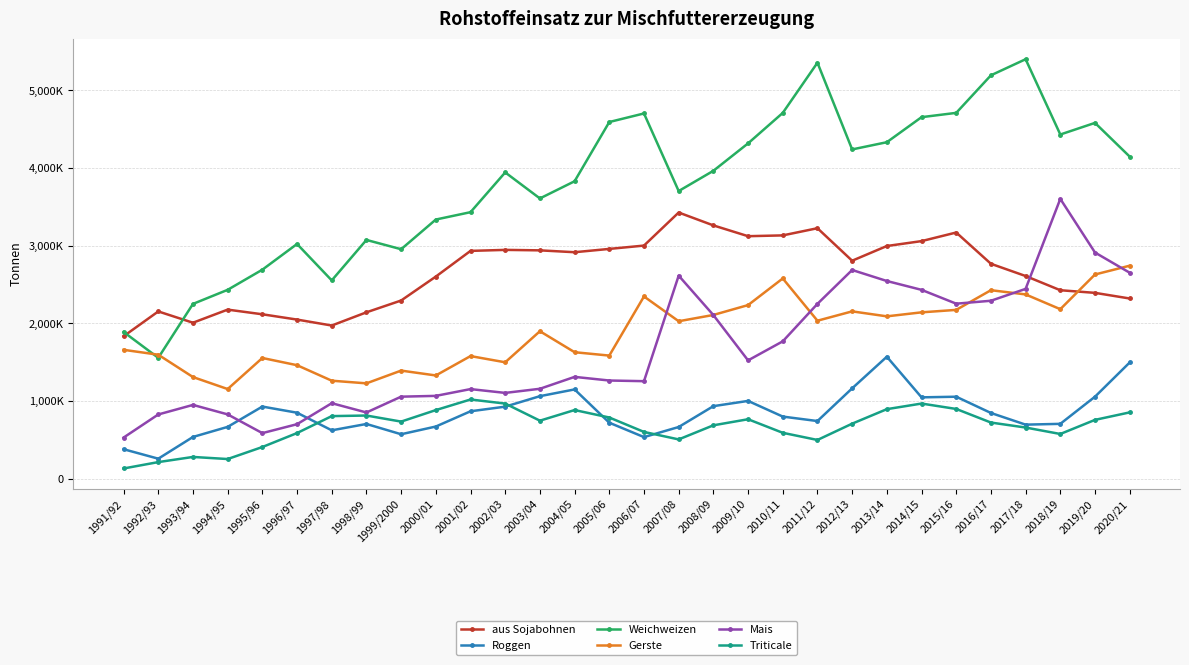

At 2013/14, list the series in order from smallest to largest.

Triticale, Roggen, Gerste, Mais, aus Sojabohnen, Weichweizen